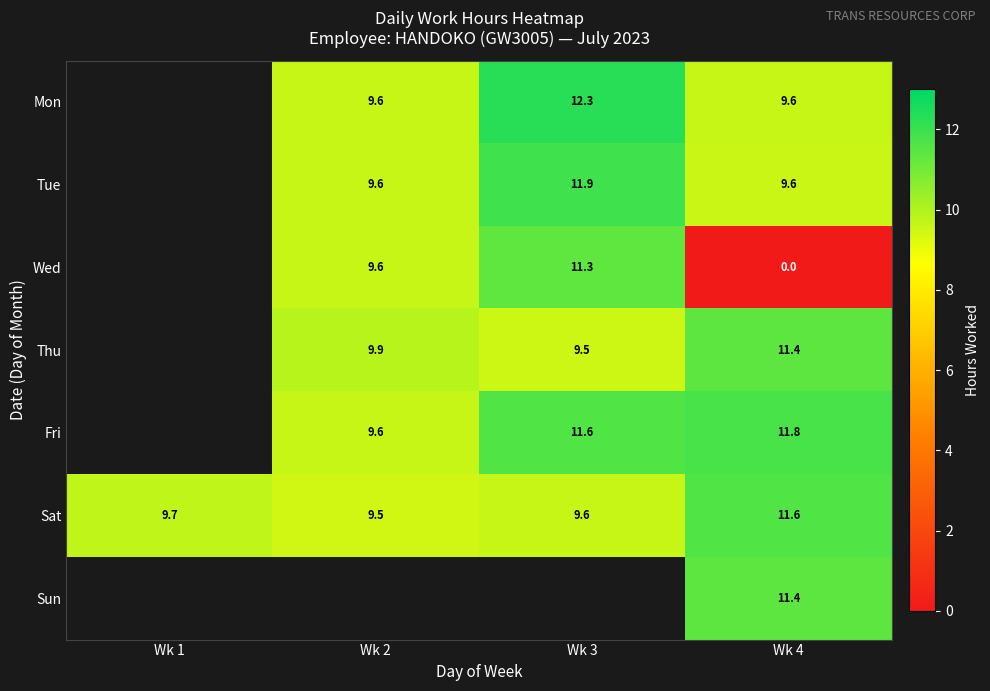

What is the difference between the highest and lowest values at Wk 4?

11.8